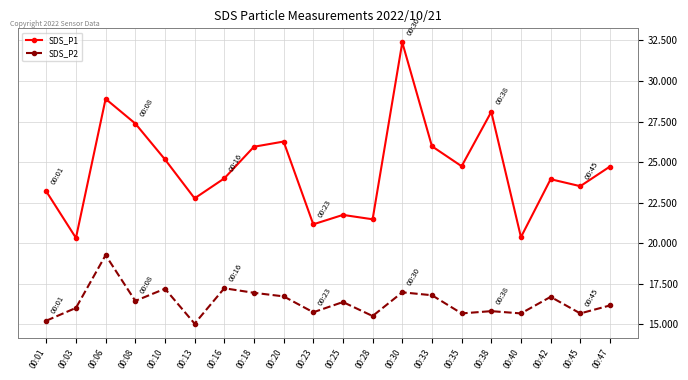

How many interior local valleys does the SDS_P1 series have?

7